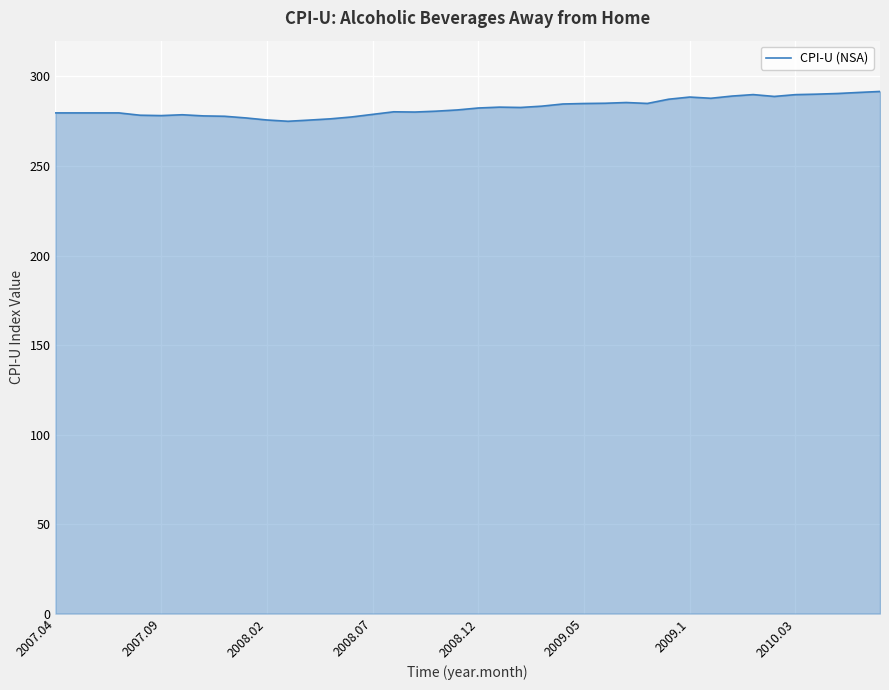

Count the number of data series in this chart.

1